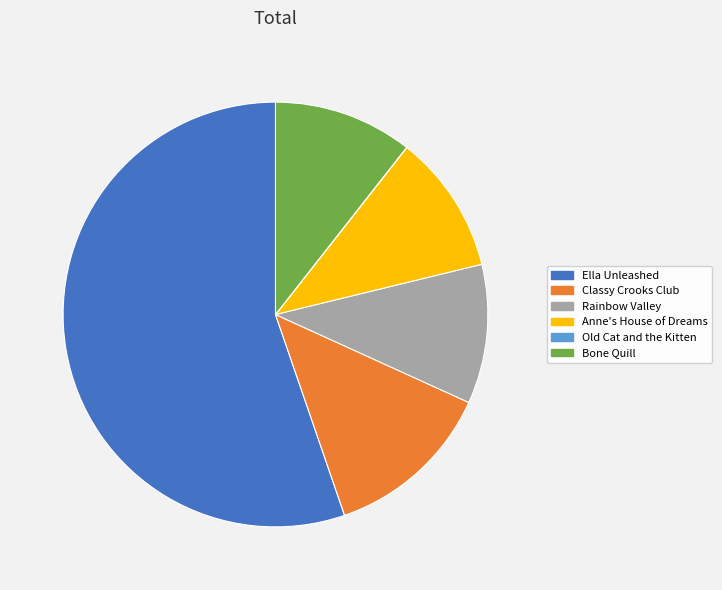

Which has a higher value, Classy Crooks Club or Ella Unleashed?

Ella Unleashed